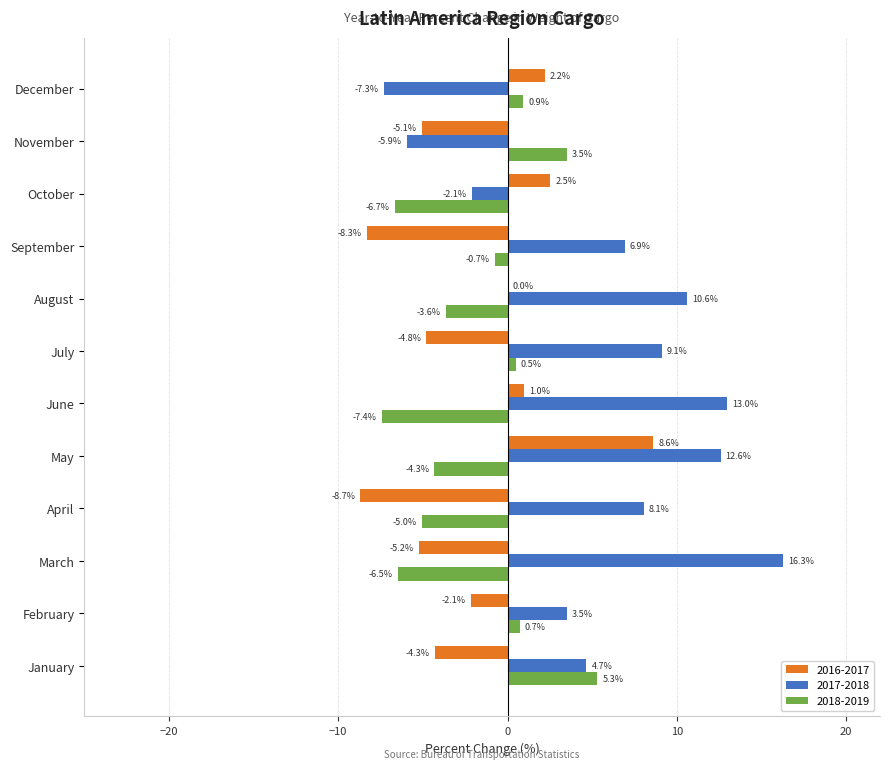

Which series has the largest total across all categories?

2017-2018